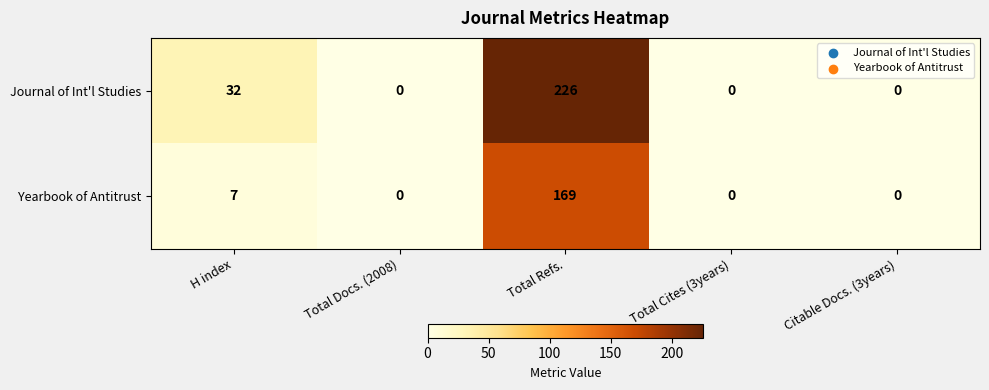

What is the total value across all series at H index?

39